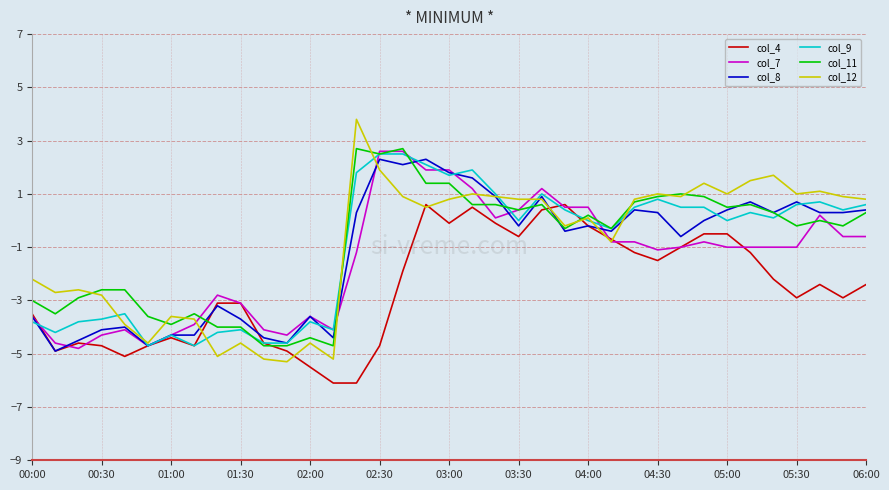

What is the minimum value shown in the chart?

-6.1